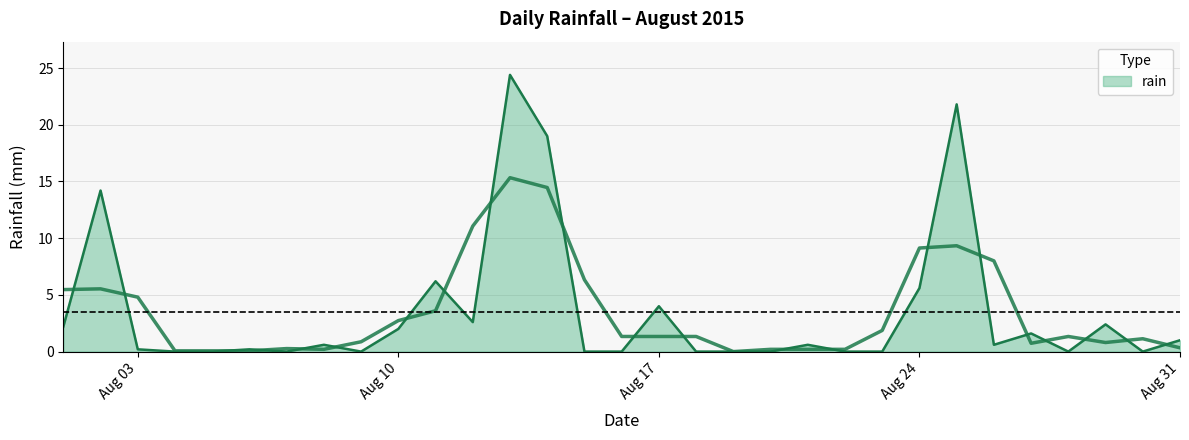

Reading left to right, list all the values displayed in this chart.

2.2	14.2	0.2	0.0	0.0	0.2	0.0	0.6	0.0	2.0	6.2	2.6	24.4	19.0	0.0	0.0	4.0	0.0	0.0	0.0	0.6	0.0	0.0	5.6	21.8	0.6	1.6	0.0	2.4	0.0	1.0